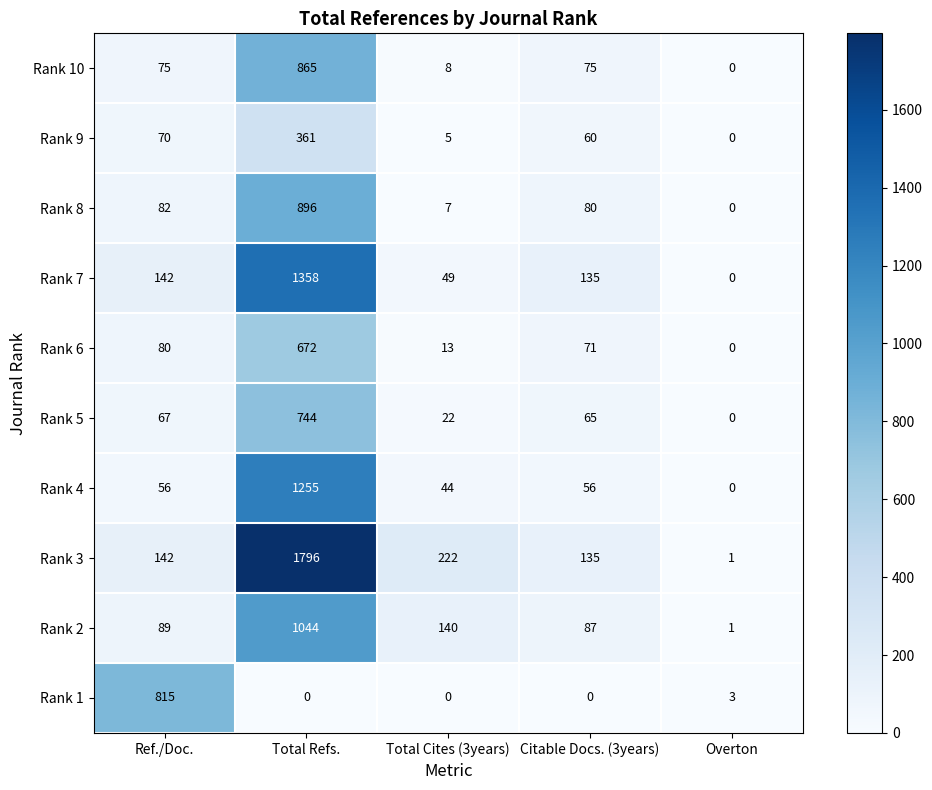

The value of Rank 10 at Citable Docs. (3years) is 75. True or false?

True